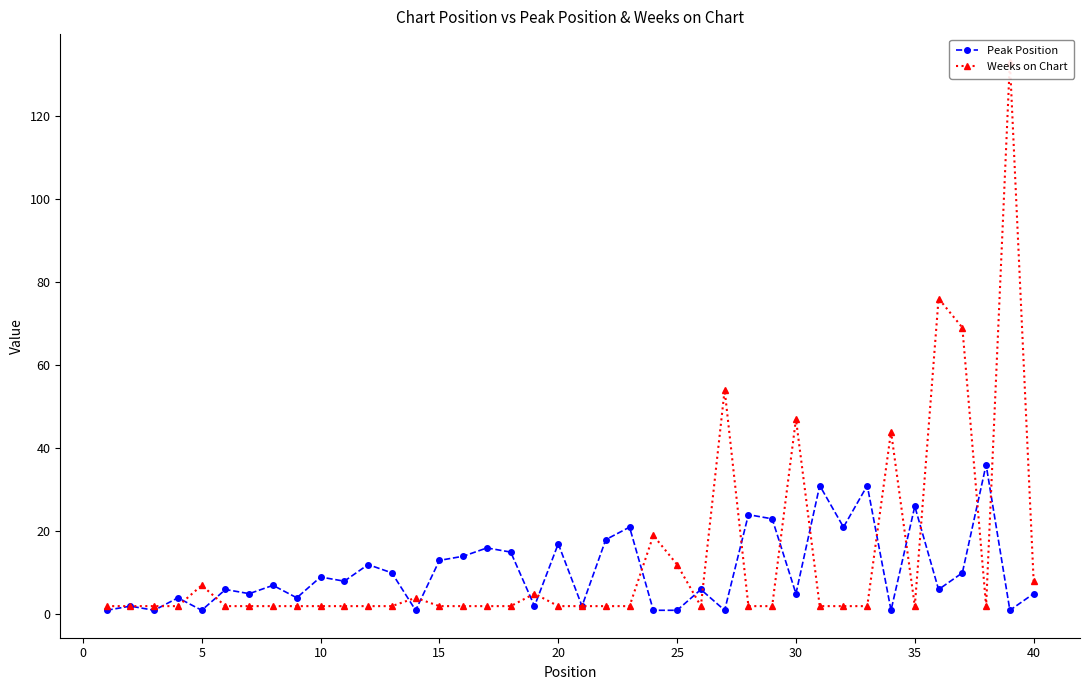

How many data points in Peak Position are less than 7?

20